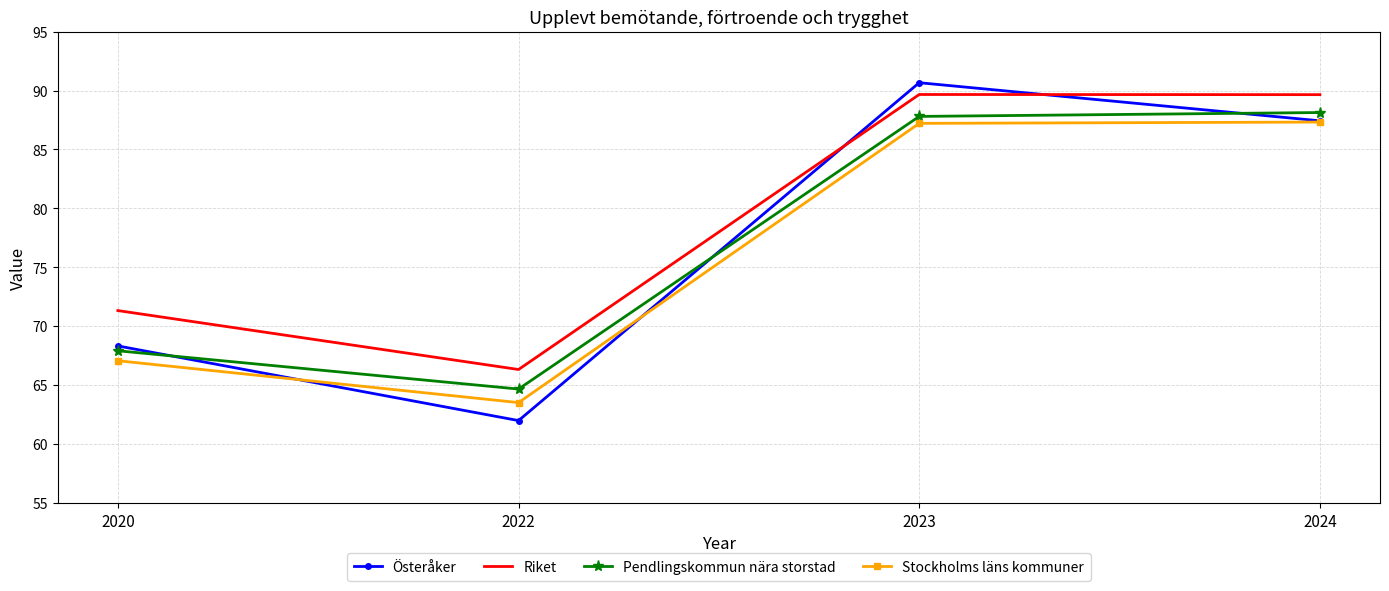

True or false: Pendlingskommun nära storstad and Riket intersect in this chart.

False